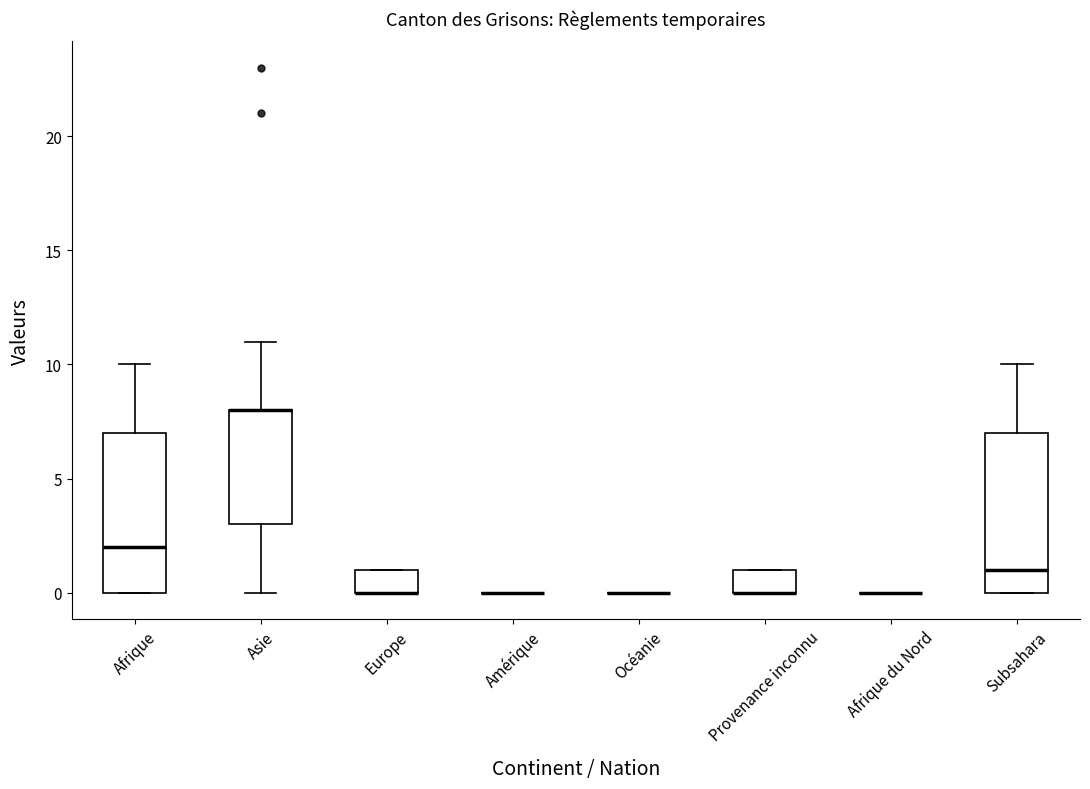

Reading left to right, transcribe this box plot: for each box, give where its median line is, the range the box spans, and where its two whiskers end, as read against the y-axis. The values are not printed on the chart, so give them approximately, as read against the axis.

Afrique: median 2, box 0 to 7, whiskers 0 to 10
Asie: median 8 (drawn on the box's upper edge), box 3 to 8, whiskers 0 to 11
Europe: median 0 (drawn on the box's lower edge), box 0 to 1, whiskers 0 to 1
Amérique: box collapsed to a line at 0, whiskers 0 to 0
Océanie: box collapsed to a line at 0, whiskers 0 to 0
Provenance inconnu: median 0 (drawn on the box's lower edge), box 0 to 1, whiskers 0 to 1
Afrique du Nord: box collapsed to a line at 0, whiskers 0 to 0
Subsahara: median 1, box 0 to 7, whiskers 0 to 10